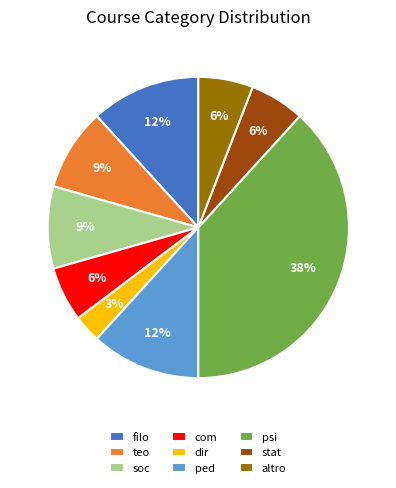

To the nearest percent, what is the difference between the filo and teo slice percentages?

3%